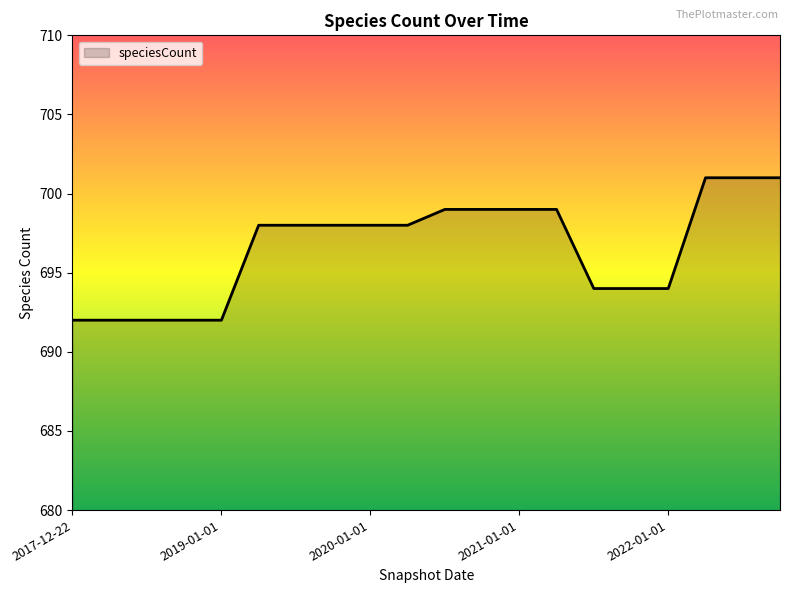

What is the minimum value shown in the chart?

692